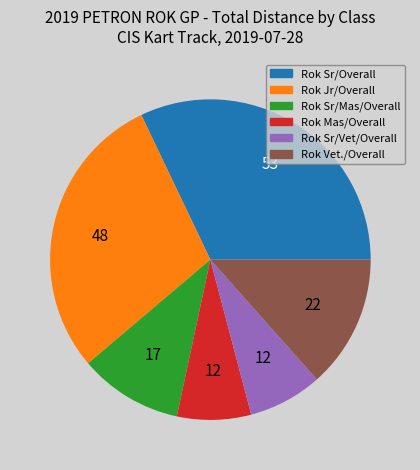

Which has a higher value, Rok Sr/Mas/Overall or Rok Vet./Overall?

Rok Vet./Overall